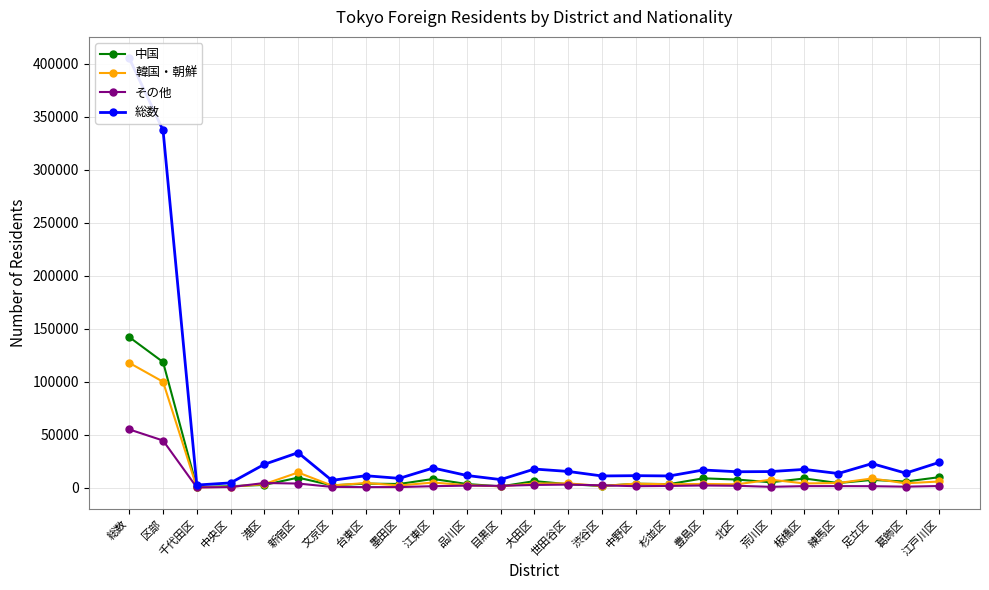

At which label does その他 first exceed 1846?

総数